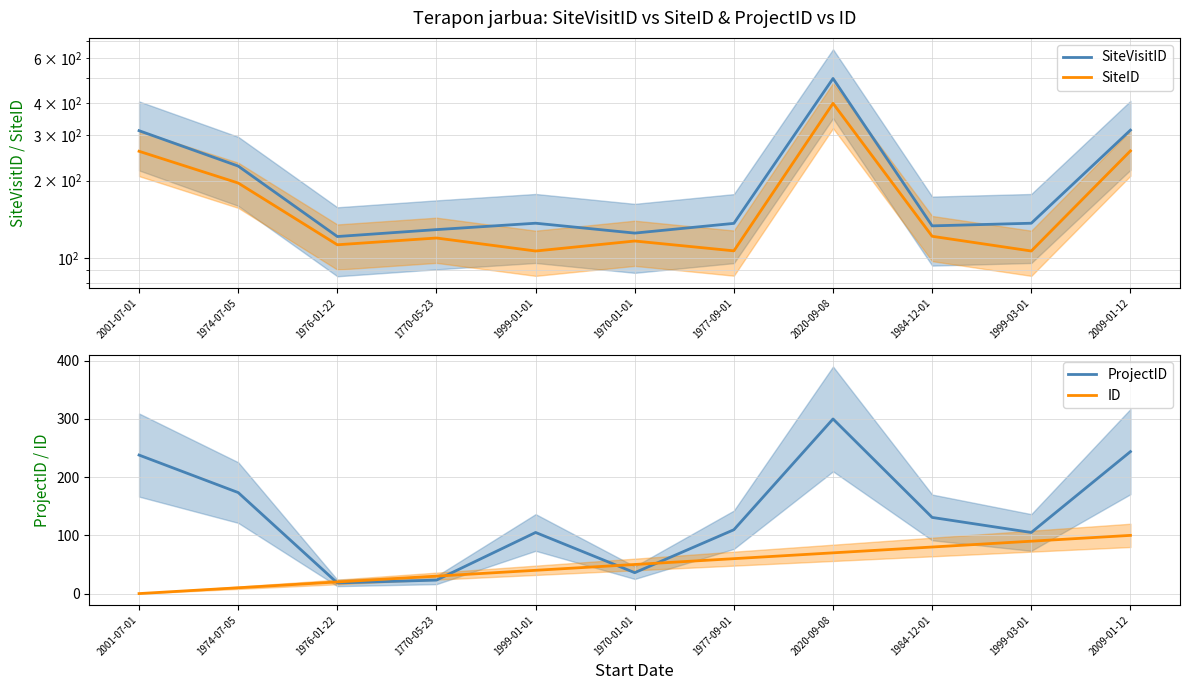

Between 1999-01-01 and 2020-09-08, which is larger?

2020-09-08